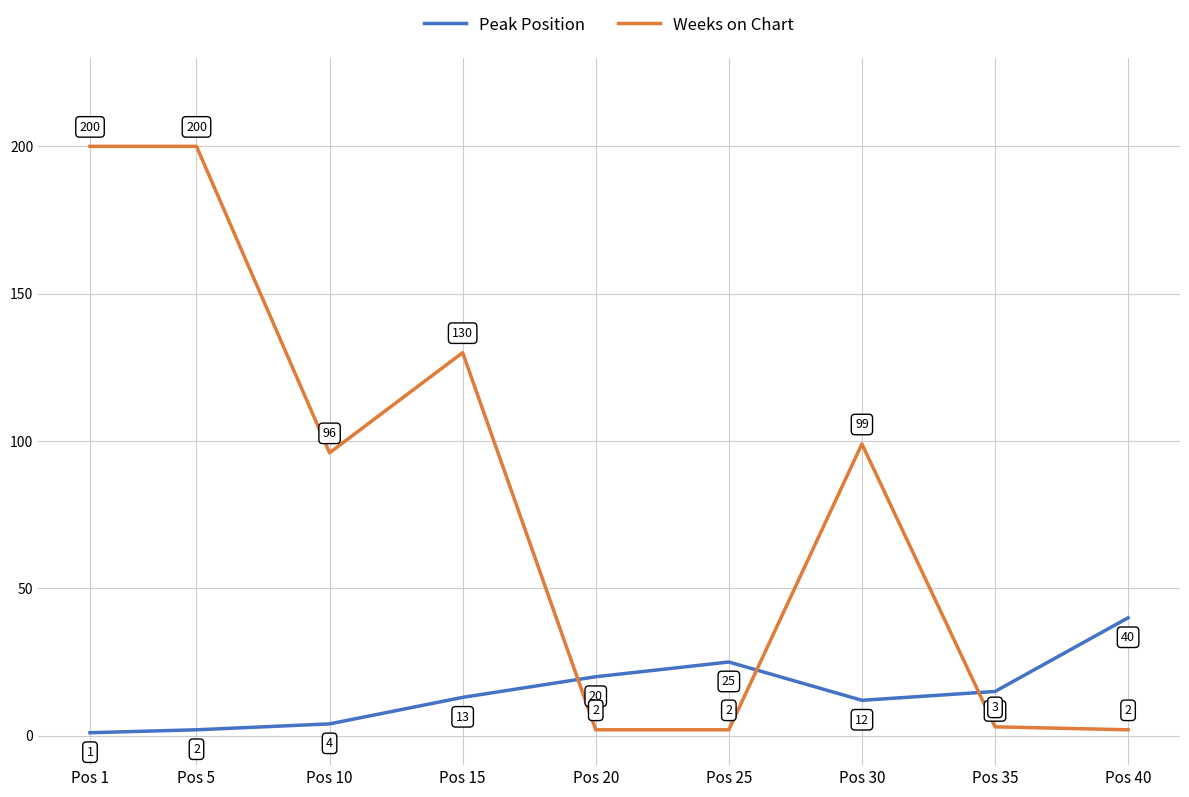

How many lines are shown in the chart?

2